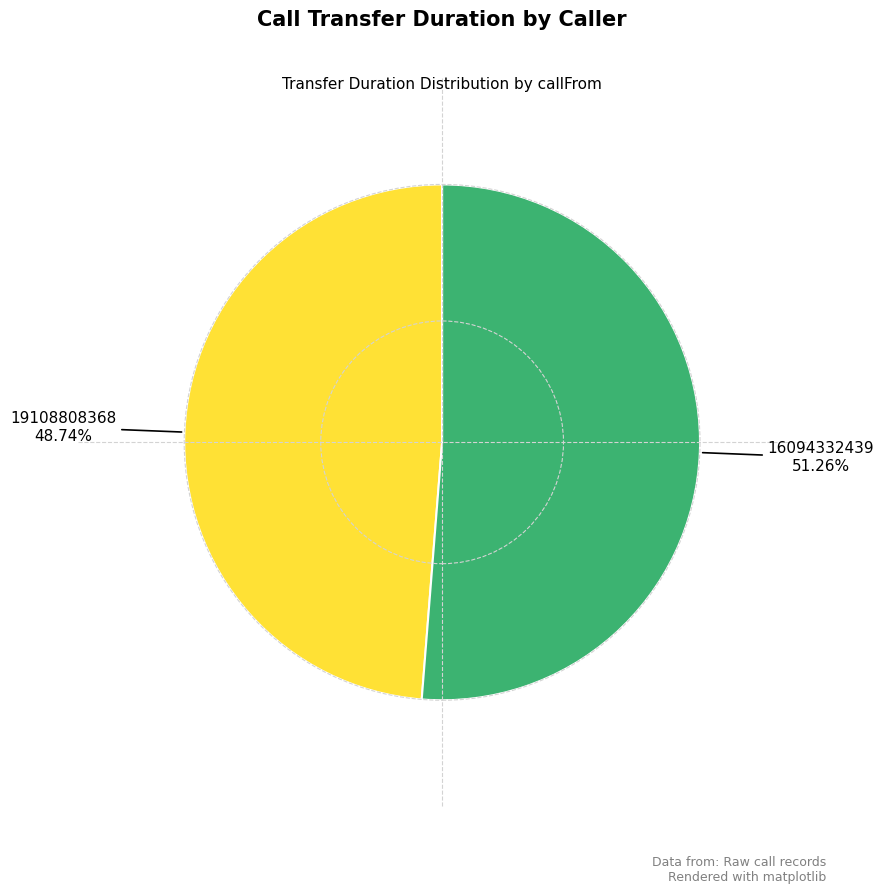

Is there any slice that represents more than half of the pie?

Yes